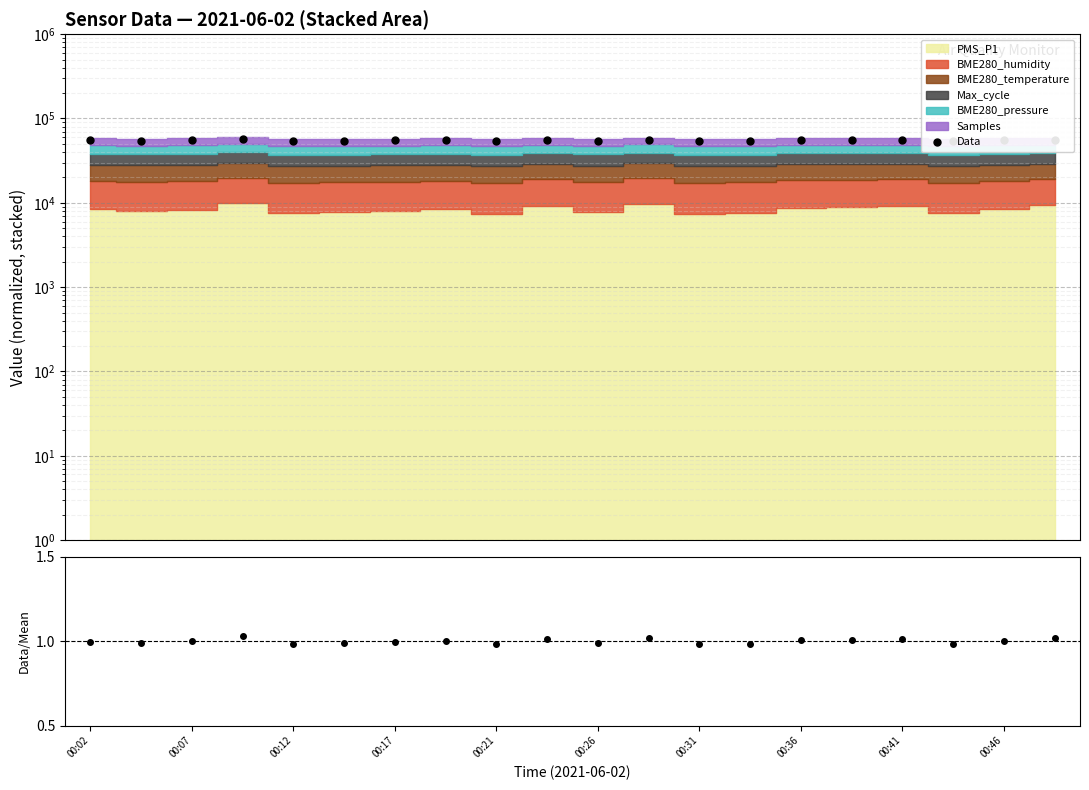

What is the change in value from 00:31 to 00:36?

+191.6